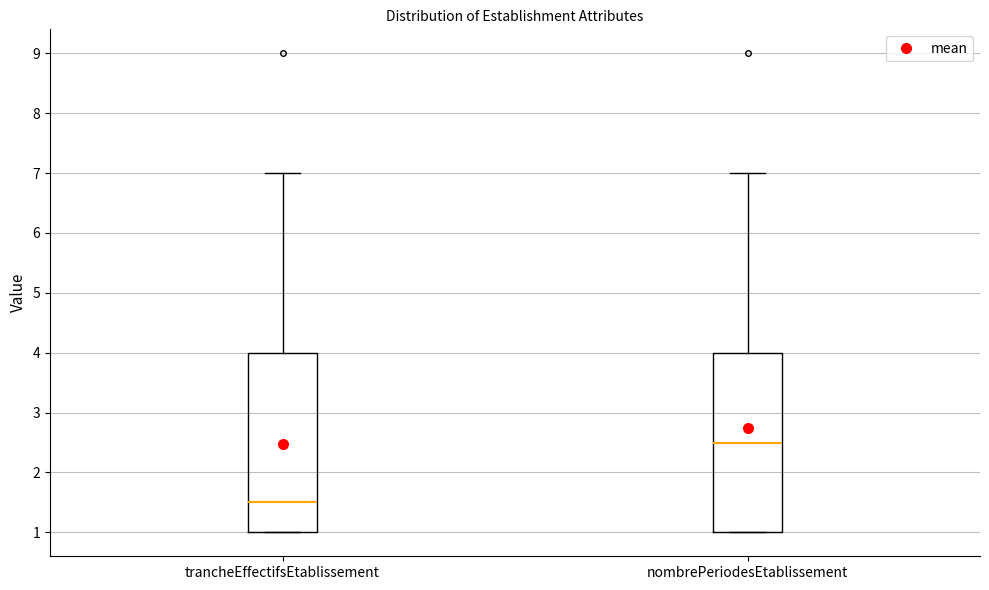

Reading left to right, transcribe this box plot: for each box, give where its median line is, the range the box spans, and where its two whiskers end, as read against the y-axis. The values are not printed on the chart, so give them approximately, as read against the axis.

trancheEffectifsEtablissement: median 1.5, box 1.0 to 4.0, whiskers 1.0 to 7.0
nombrePeriodesEtablissement: median 2.5, box 1.0 to 4.0, whiskers 1.0 to 7.0